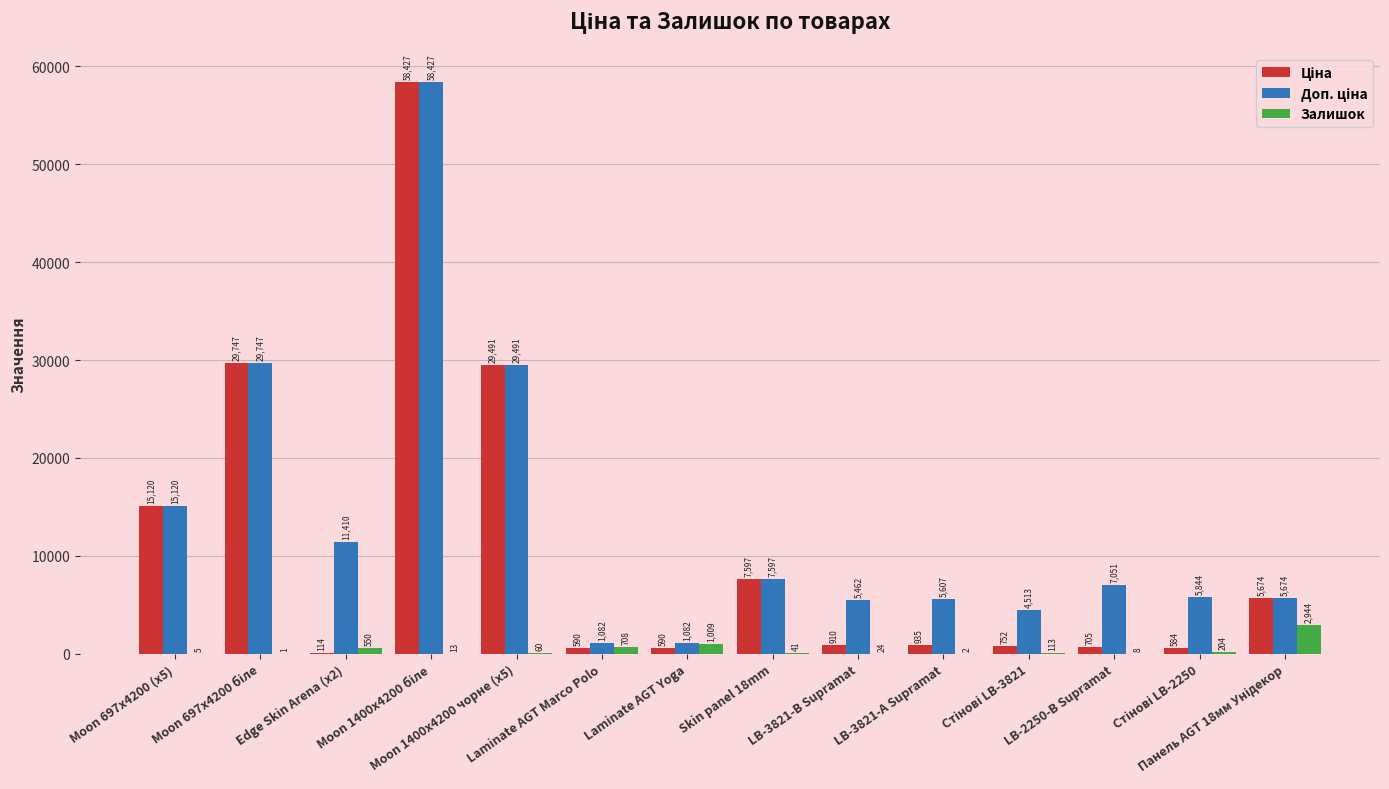

What is the maximum value shown in the chart?

58426.5